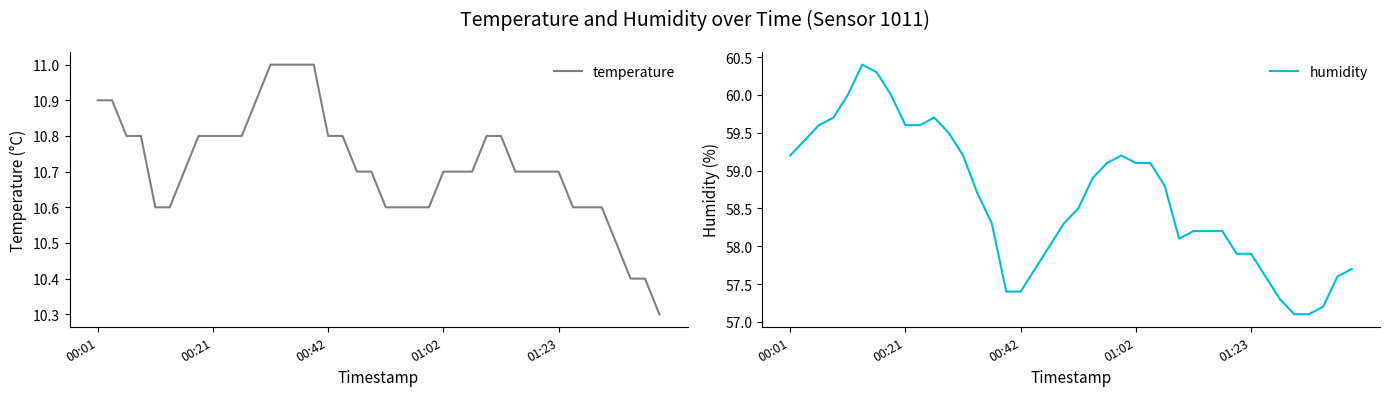

What are all the series names shown in the legend?

temperature, humidity